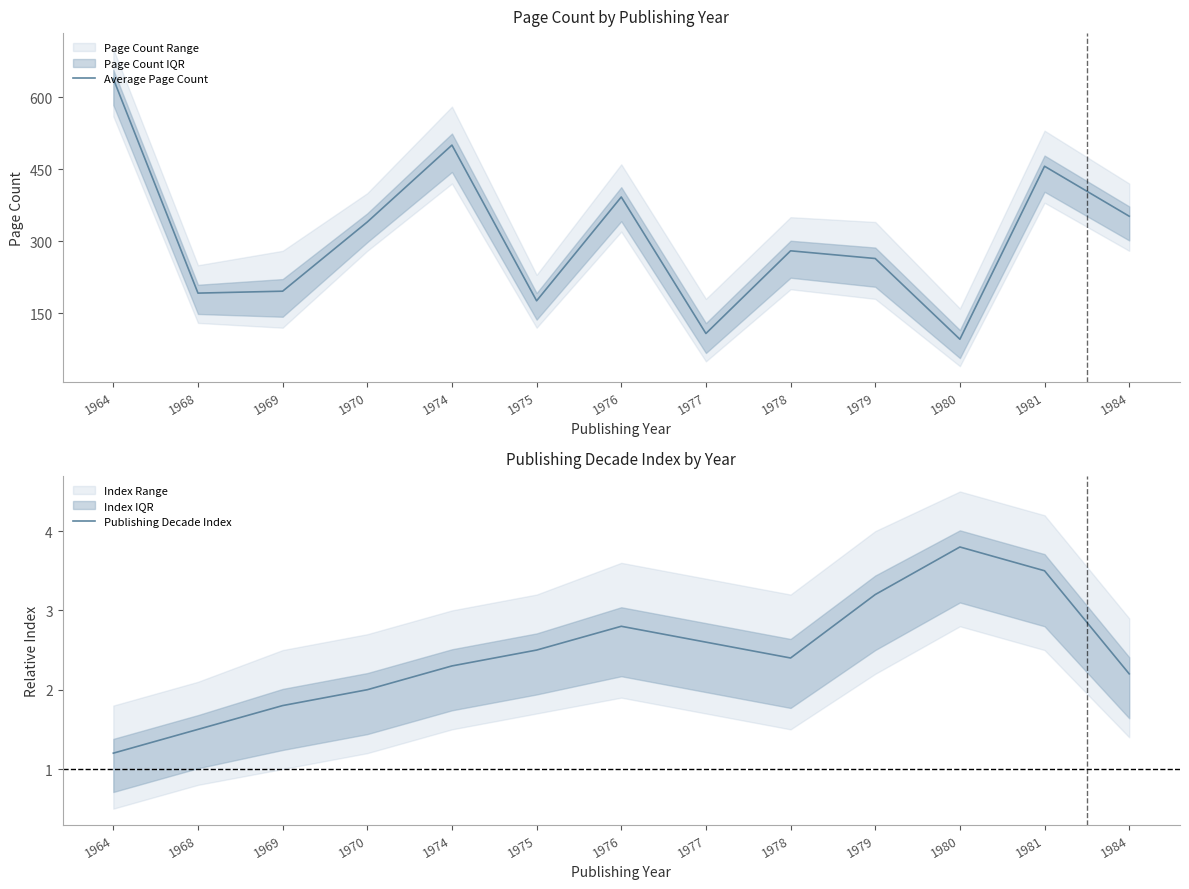

Between 1968 and 1975, which series saw the biggest shift?

Average Page Count